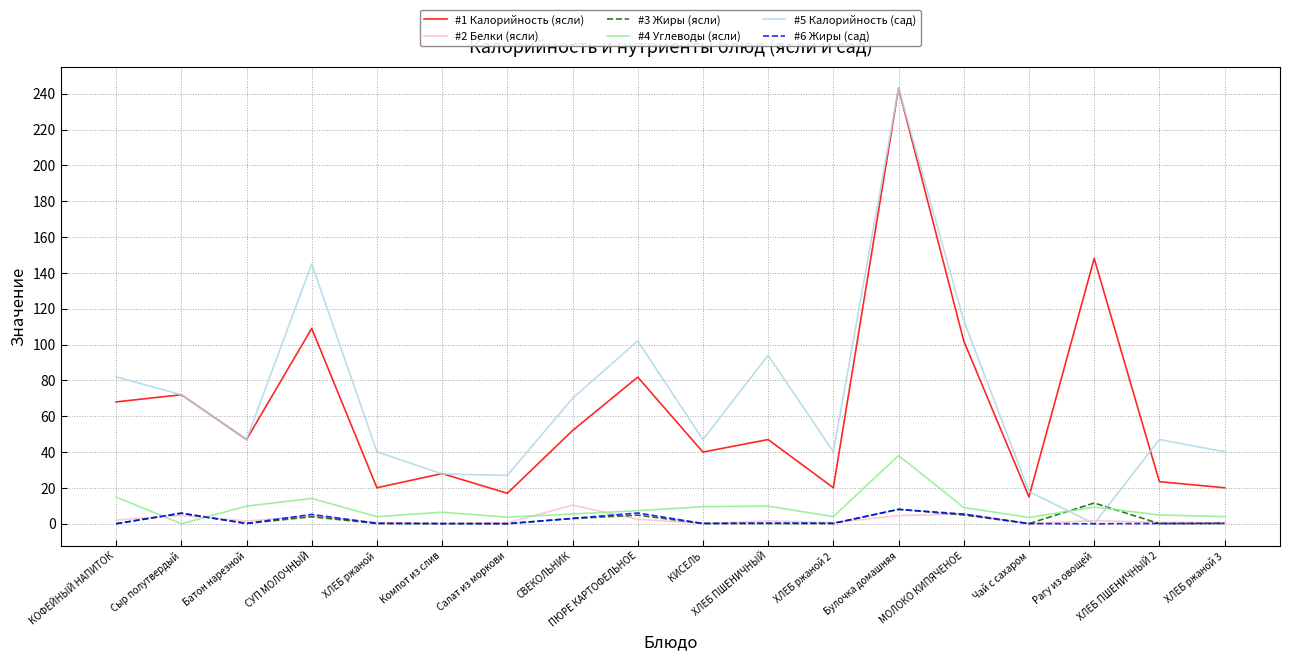

Which series ends up on top after the final intersection of #5 Калорийность (сад) and #4 Углеводы (ясли)?

#5 Калорийность (сад)